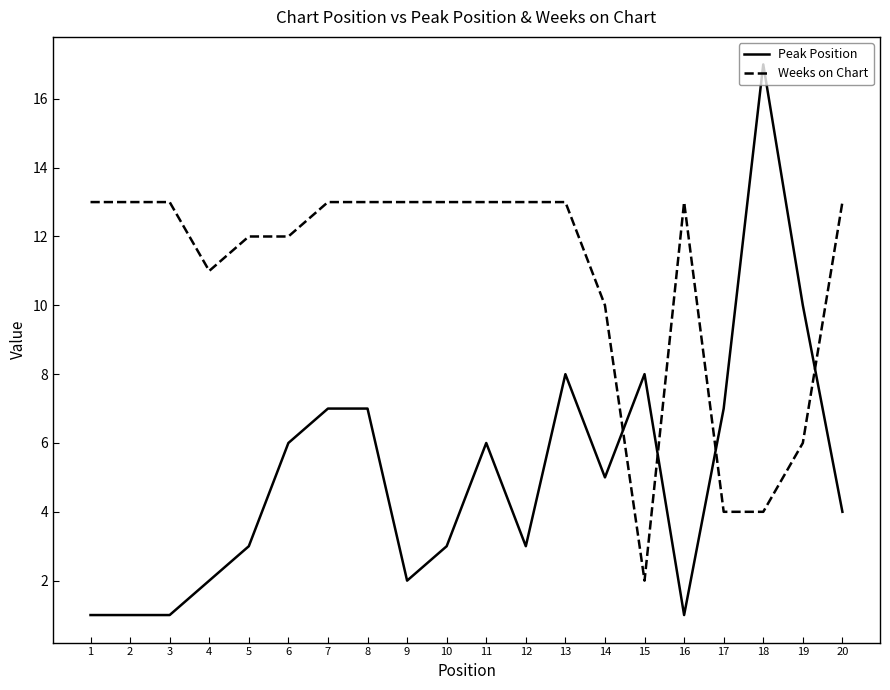

Rank the series by their maximum value, from lowest to highest.

Weeks on Chart, Peak Position